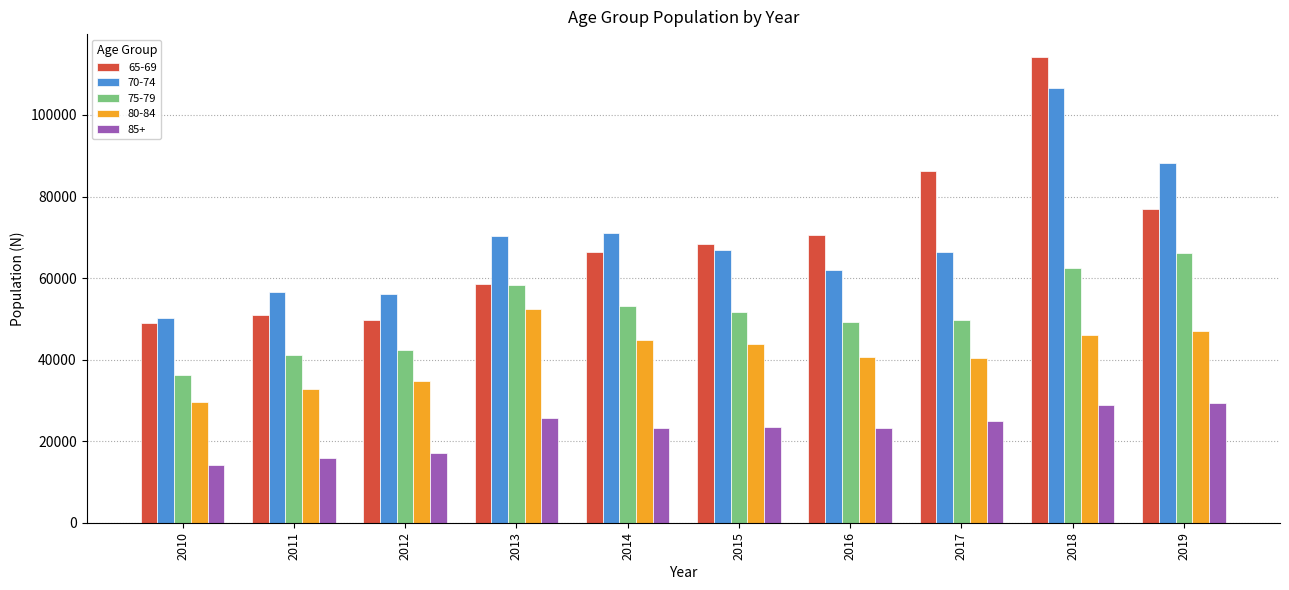

What is the average value of the 80-84 series?

41237